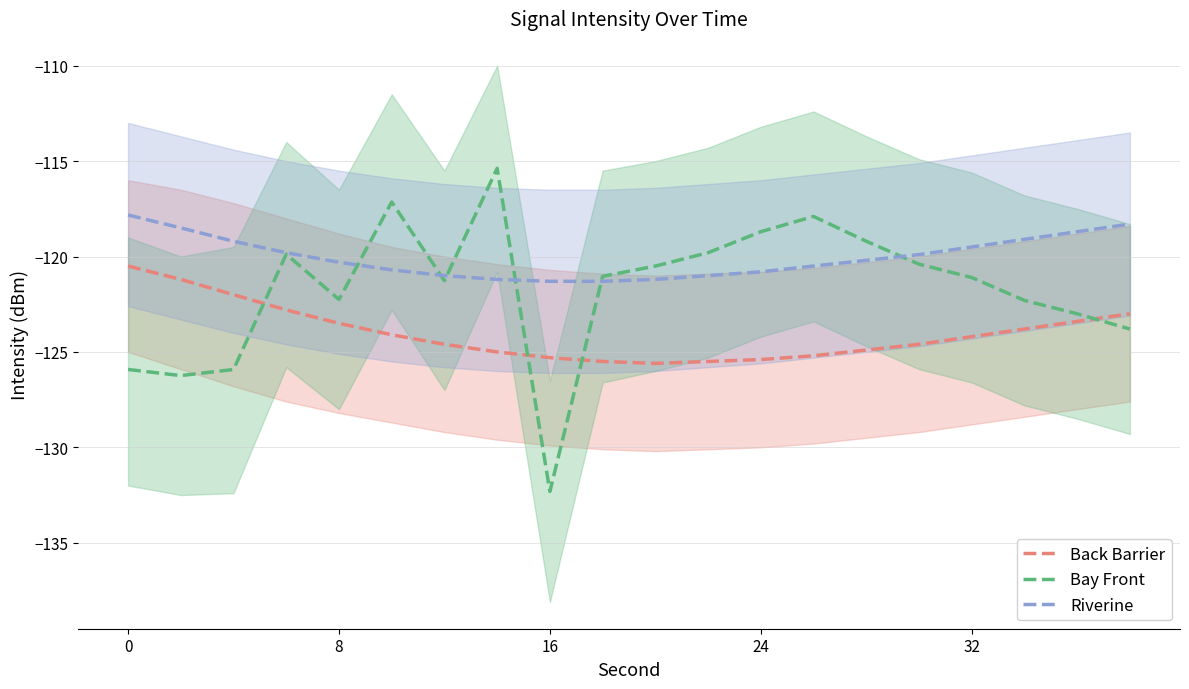

What is the average value of the Bay Front series?

-121.7